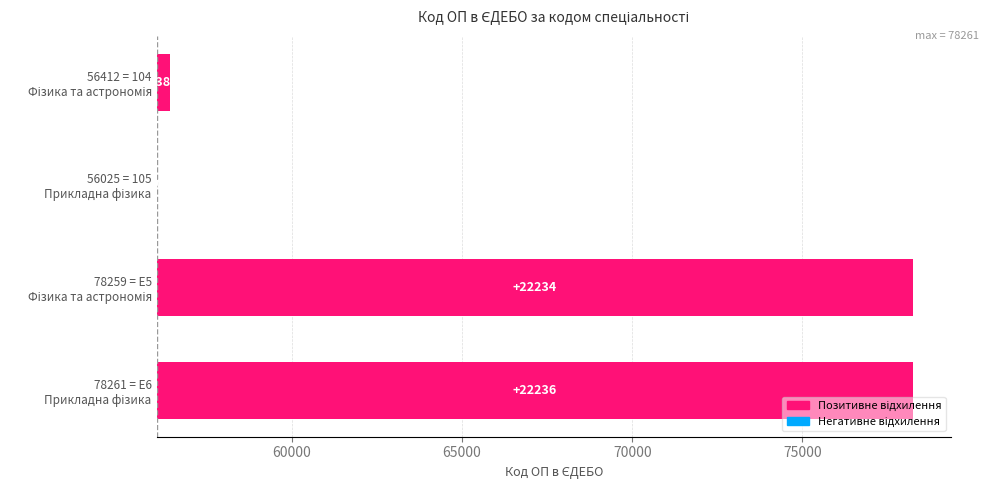

What is the greatest value displayed?

22236